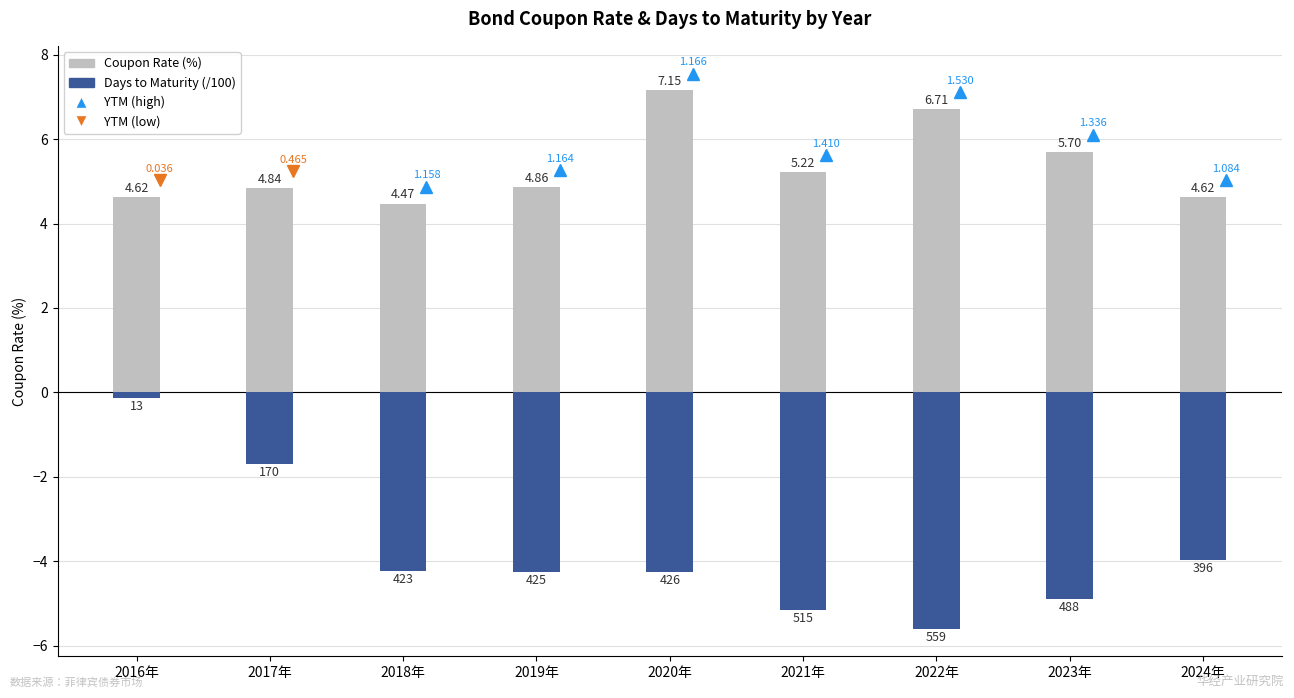

At how many categories does at least one series exceed 3?

9